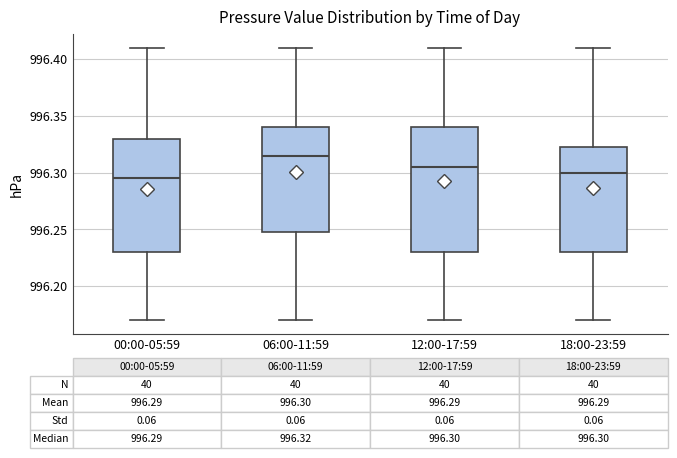

Which box's median line is the highest?

06:00-11:59